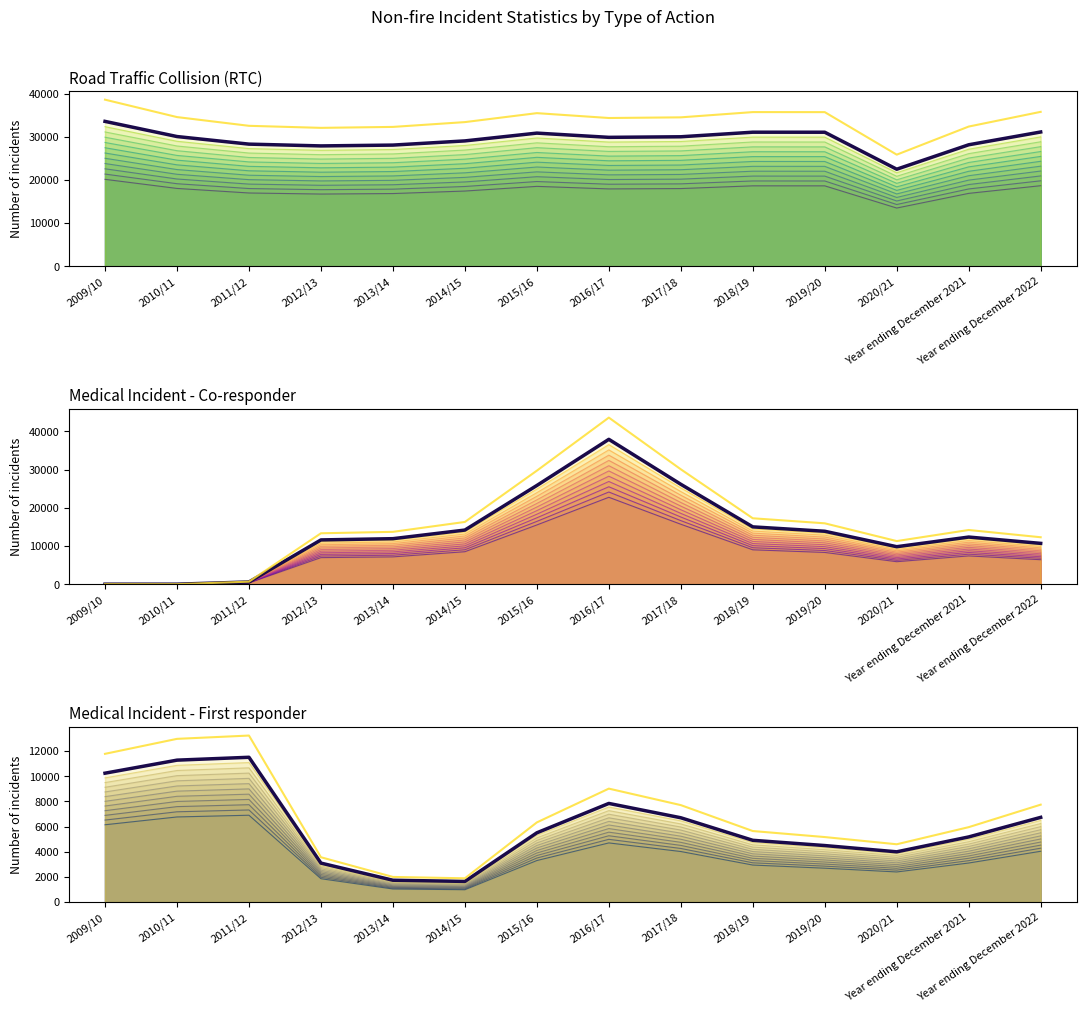

How many data points in Medical Incident - First responder are less than 5506?

7